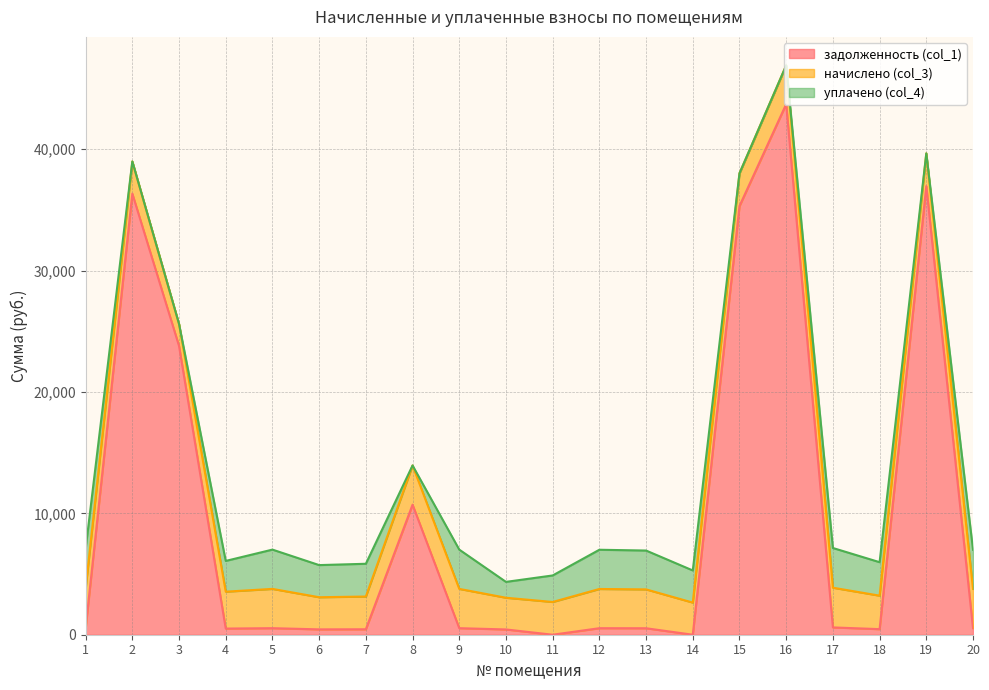

Does the chart have visible grid lines?

Yes